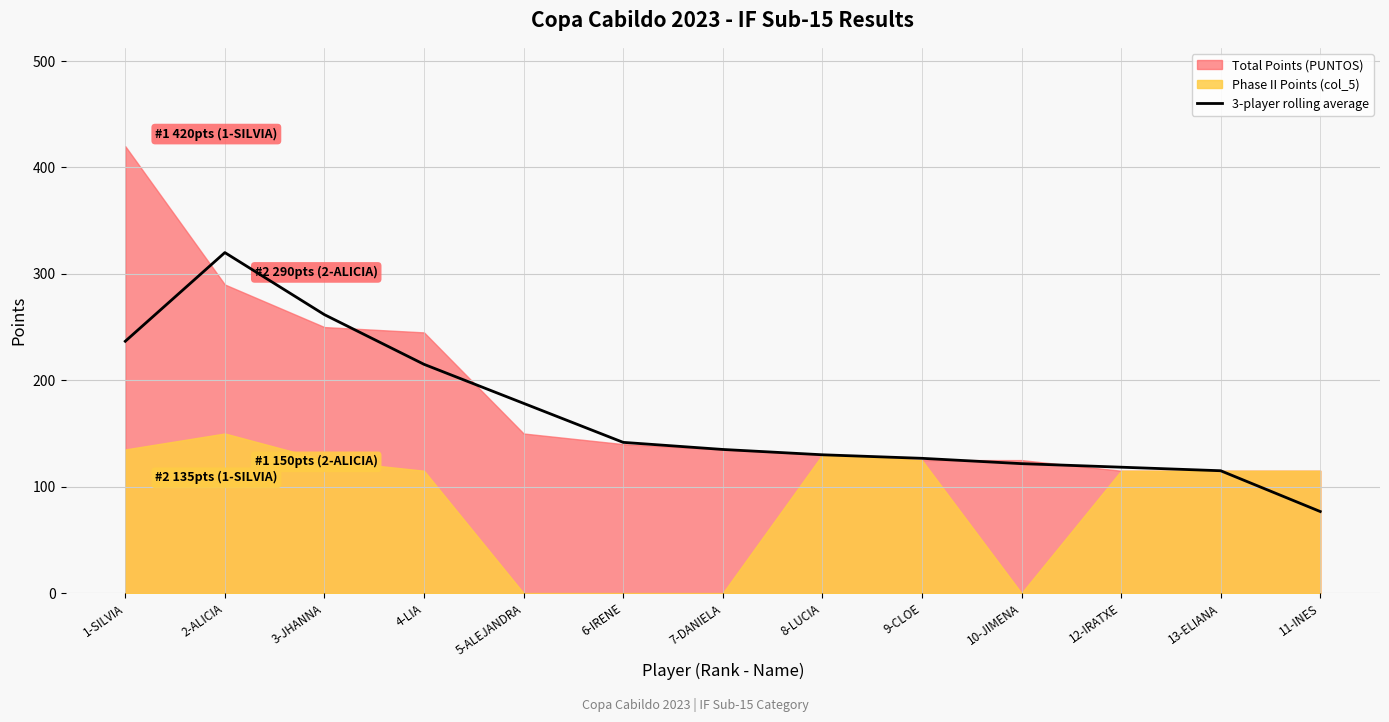

The value of 3-player rolling average at 13-ELIANA is 115.0. True or false?

True